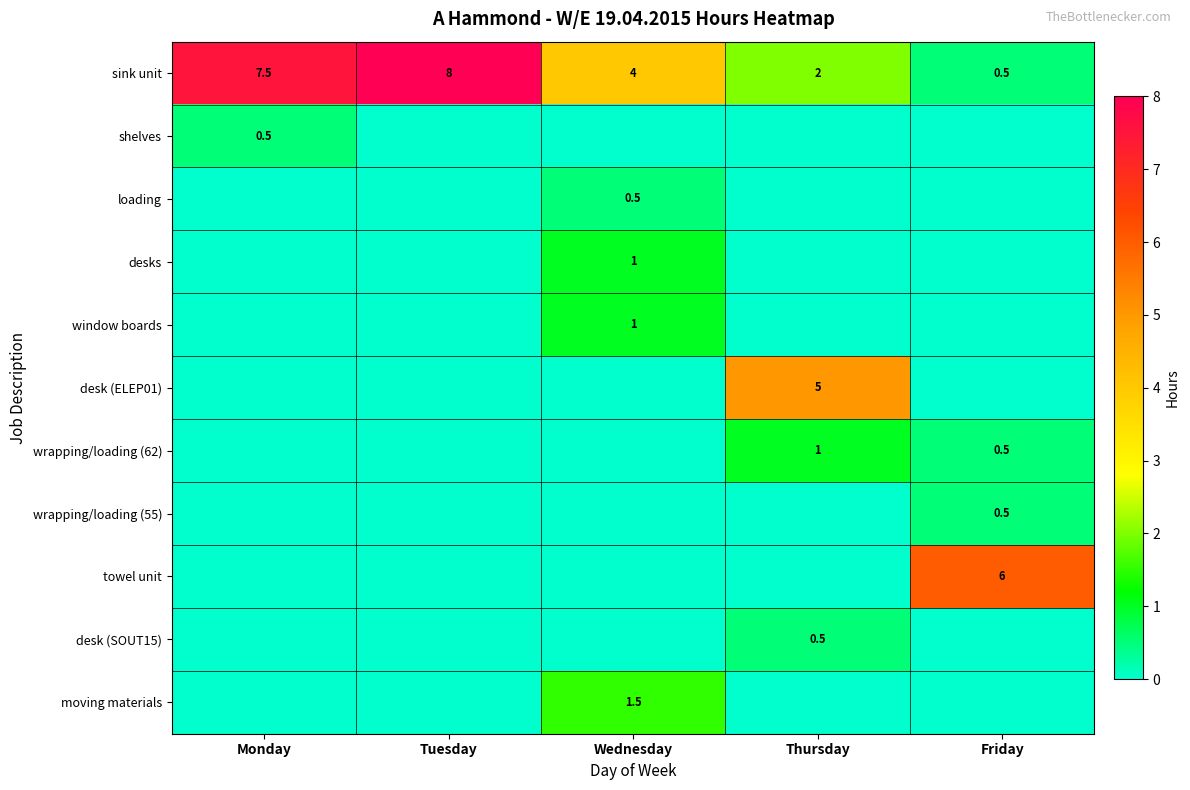

What is the maximum value shown in the chart?

8.0